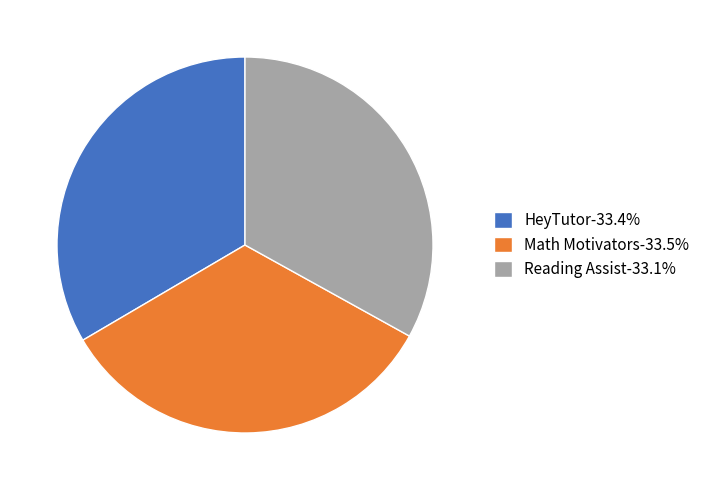

Is the sum of Math Motivators-33.5% and HeyTutor-33.4% greater than half?

Yes